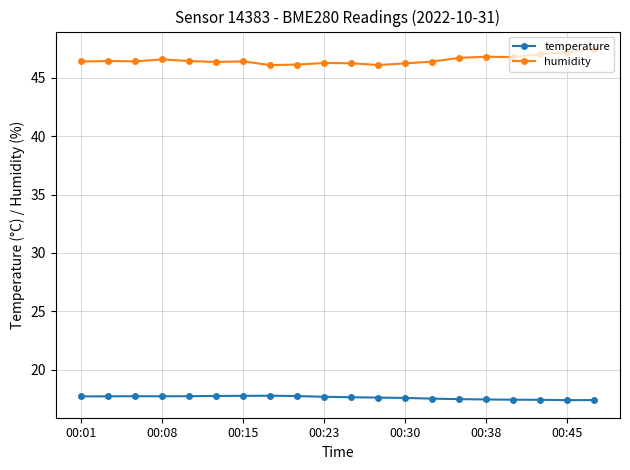

What is the minimum value for temperature?

17.4